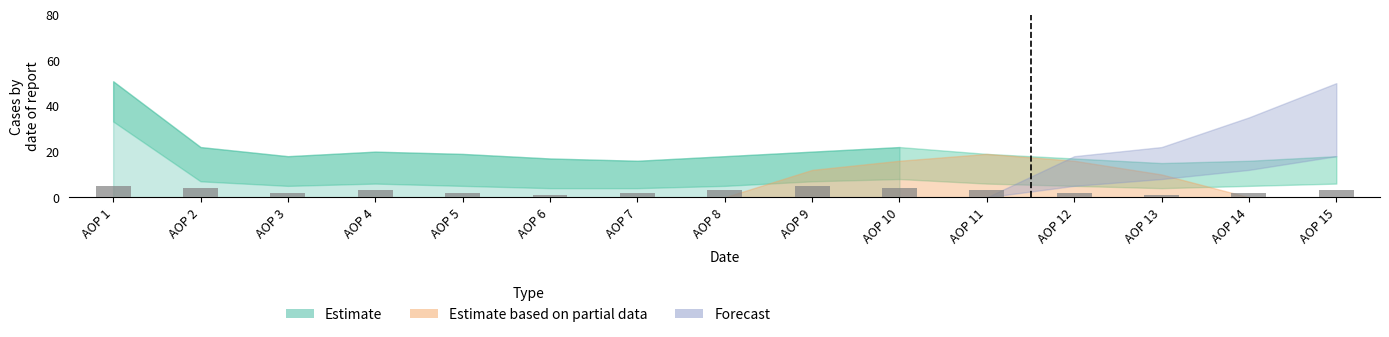

What is the ratio of the value at AOP 6 to the value at AOP 10?

0.2